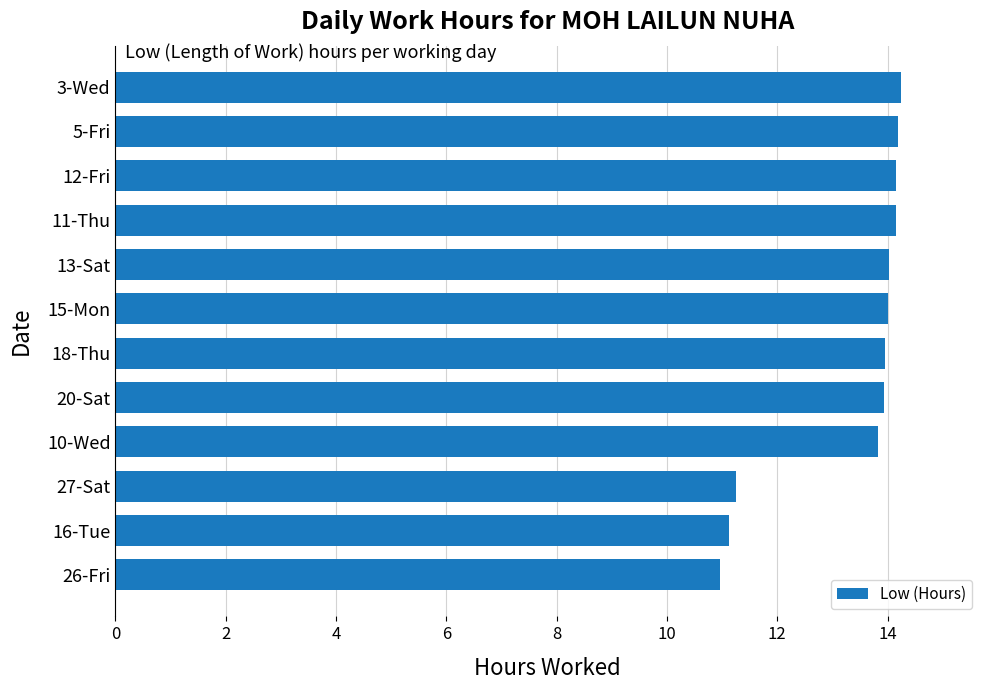

The chart shows a value of 13.9 at 20-Sat. True or false?

True